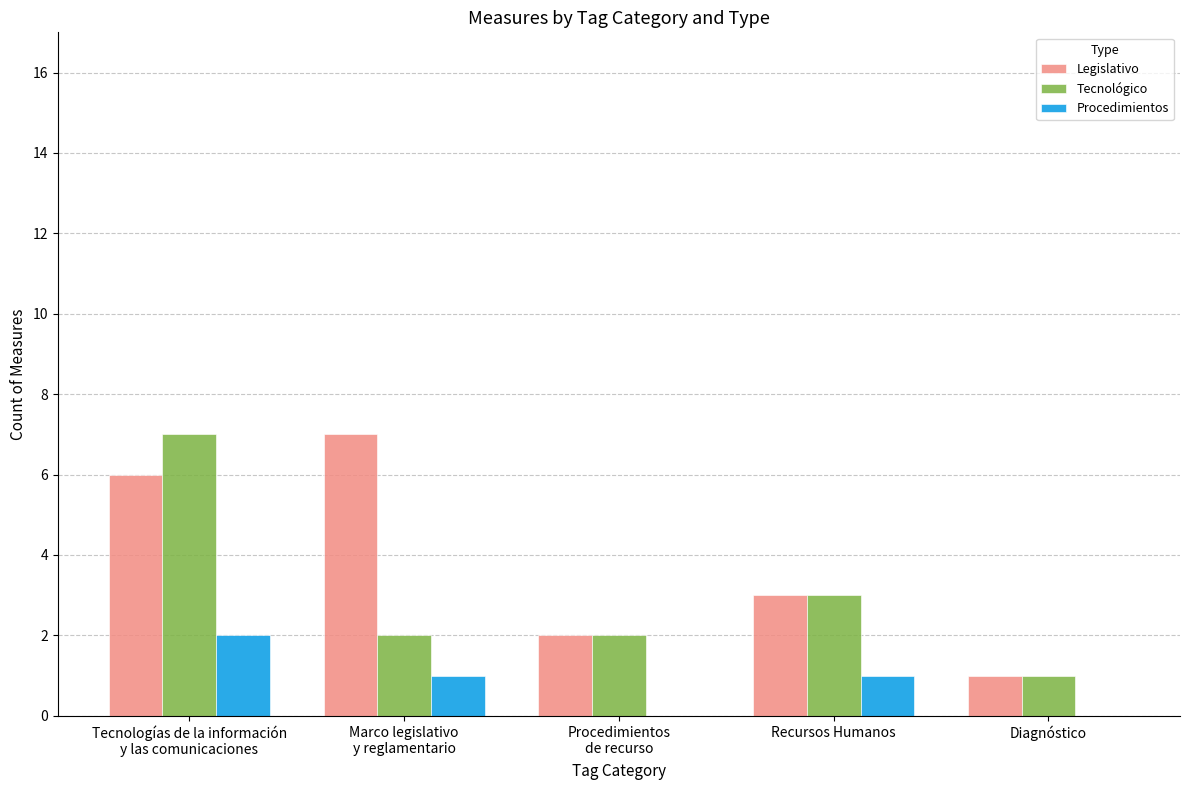

How many groups of bars are there?

5